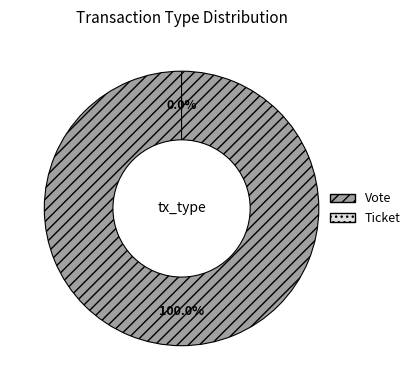

Which category accounts for the majority?

Vote